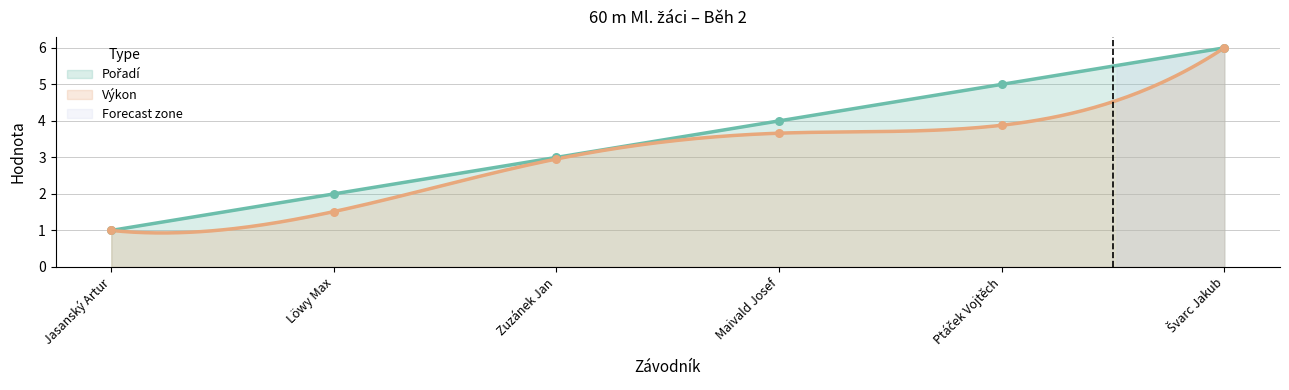

Which series contains the lowest Y value?

Pořadí